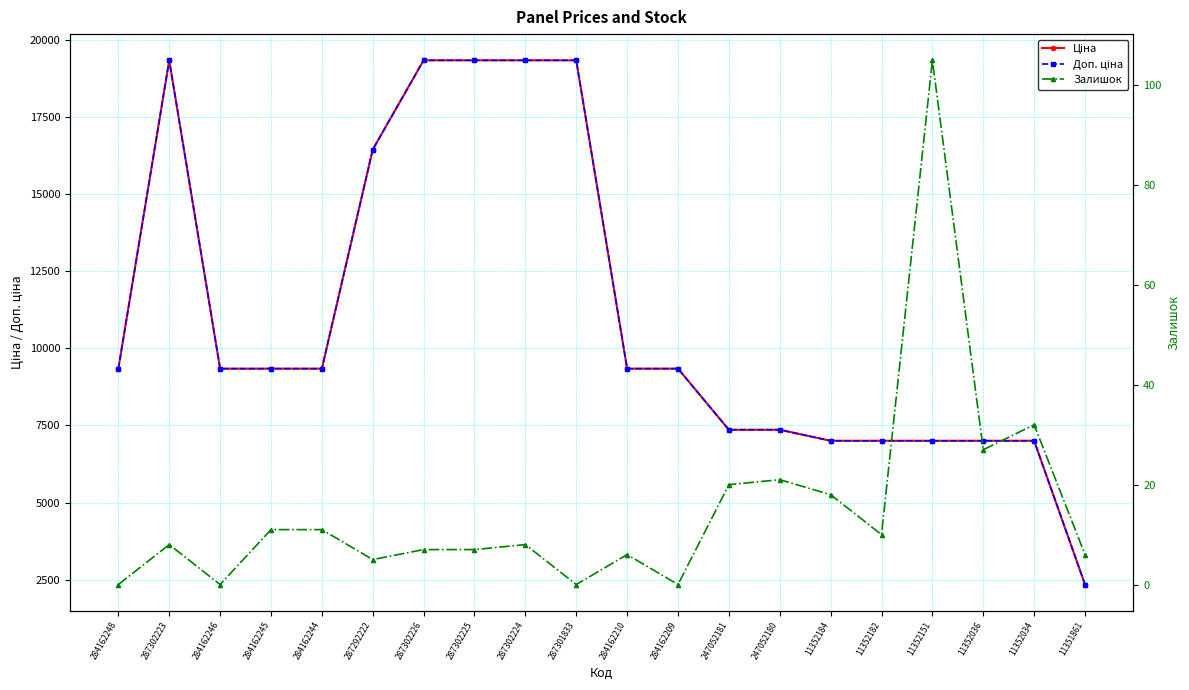

The Ціна series shows 7002.7 at 11352036. True or false?

True